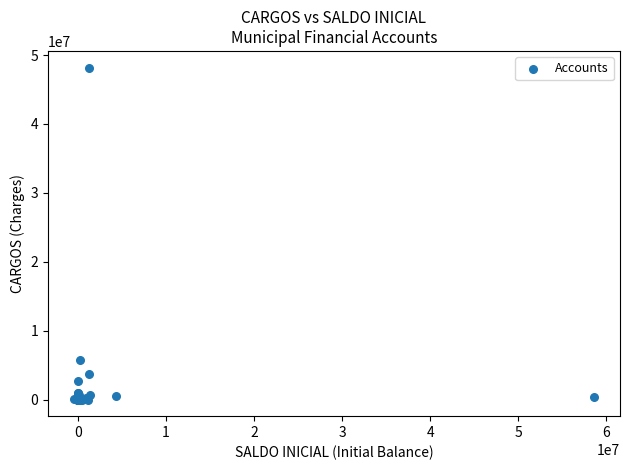

What Y value in the scatter plot is closest to 24097237?

5768293.6